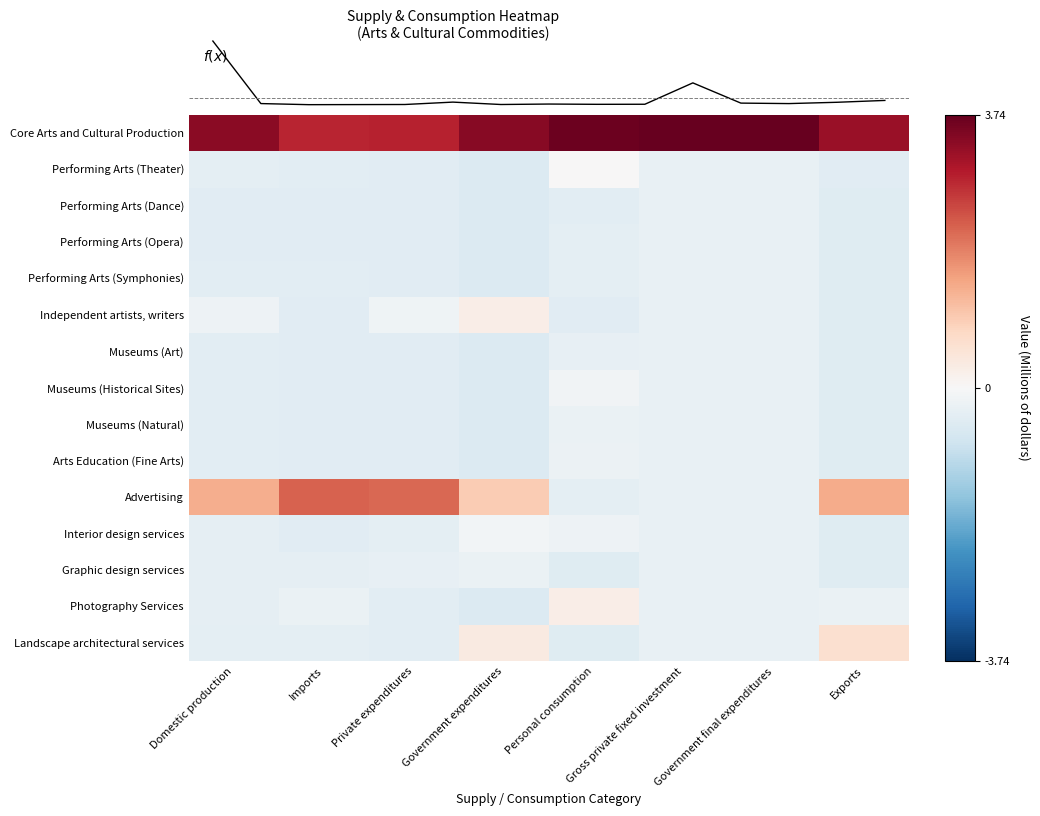

Between Government expenditures and Personal consumption, which is larger?

Personal consumption